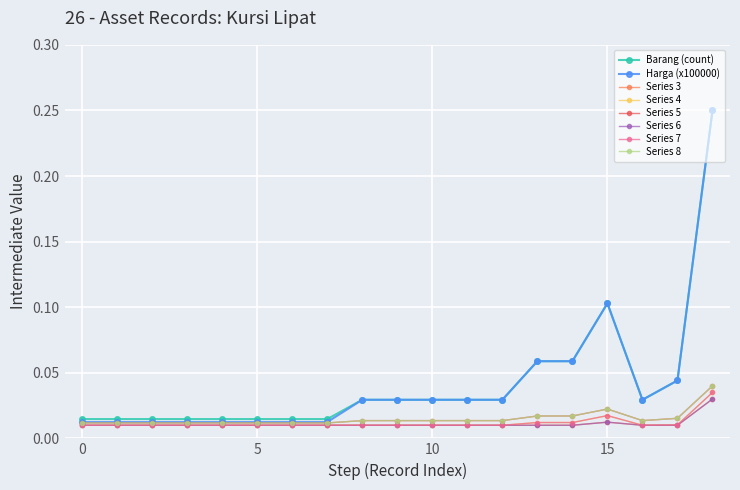

Does the chart have visible grid lines?

Yes